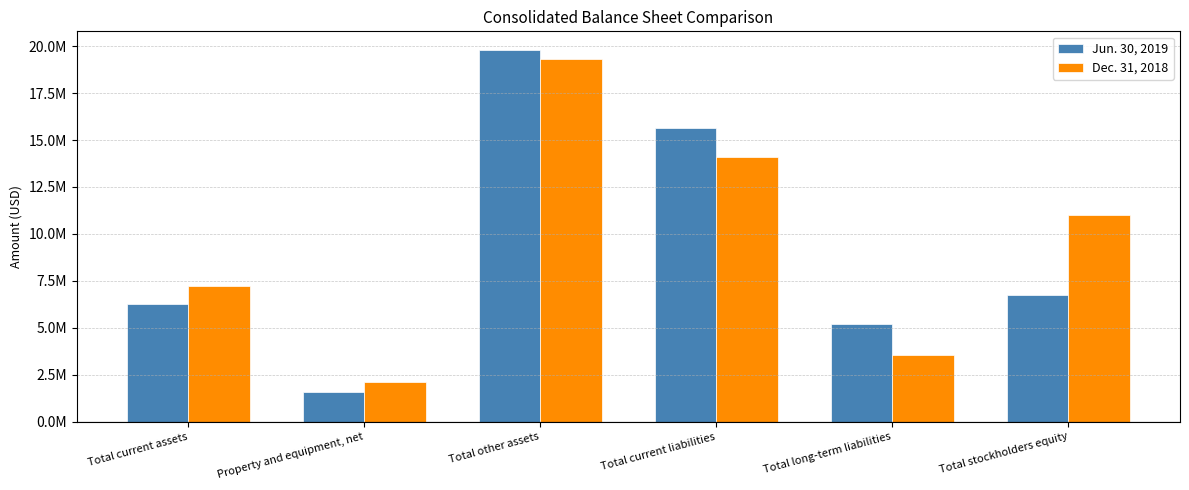

What is the label of the 4th bar from the left?

Total current liabilities